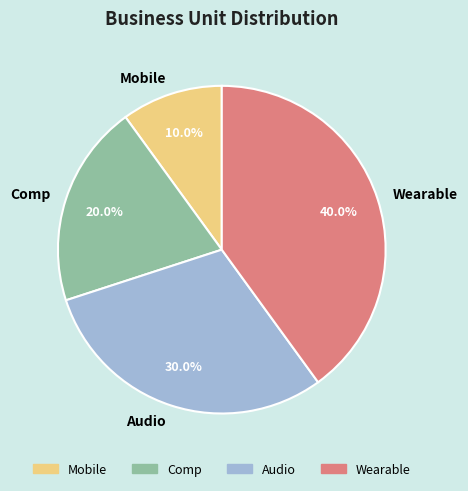

What percentage is the Audio slice, to the nearest percent?

30%